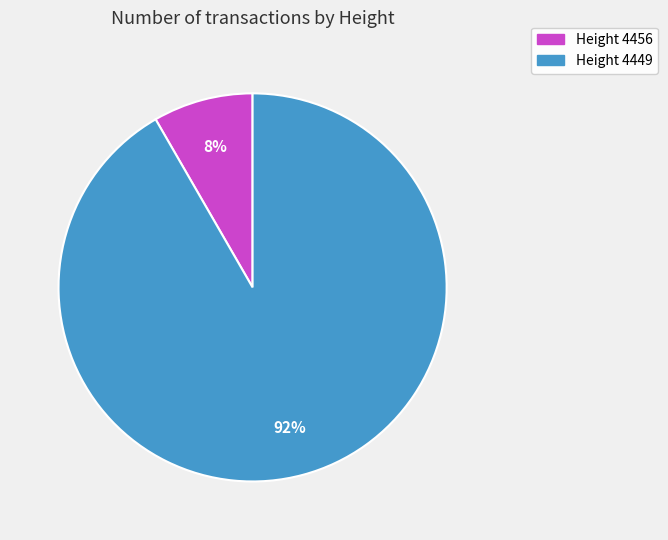

To the nearest percent, what is the combined percentage of Height 4449 and Height 4456?

100%